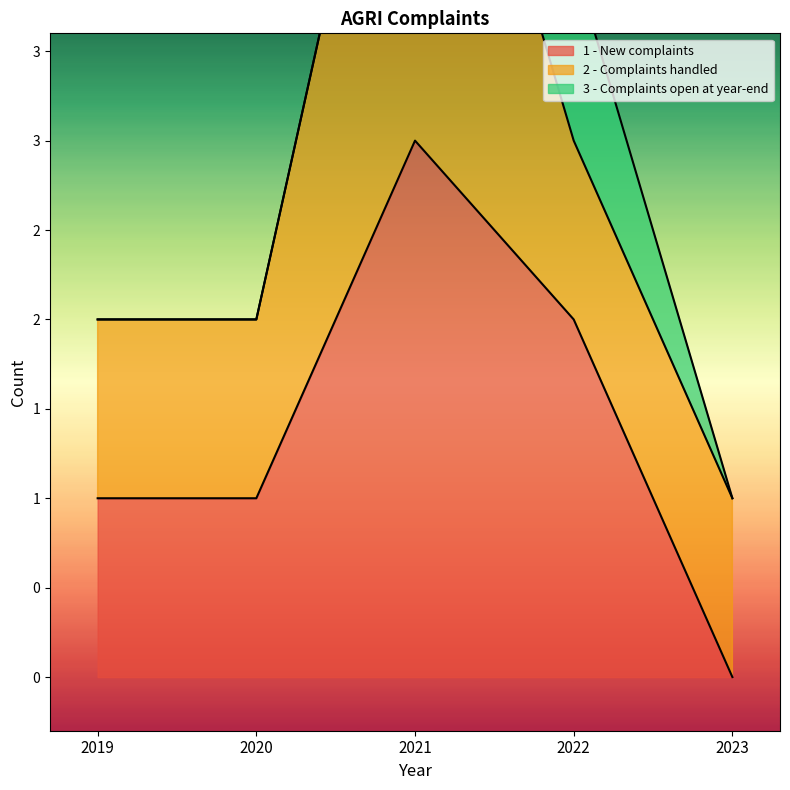

Reading left to right, transcribe all the data shown in this chart.

1 - New complaints: 1	1	3	2	0
2 - Complaints handled: 1	1	3	1	1
3 - Complaints open at year-end: 0	0	0	1	0